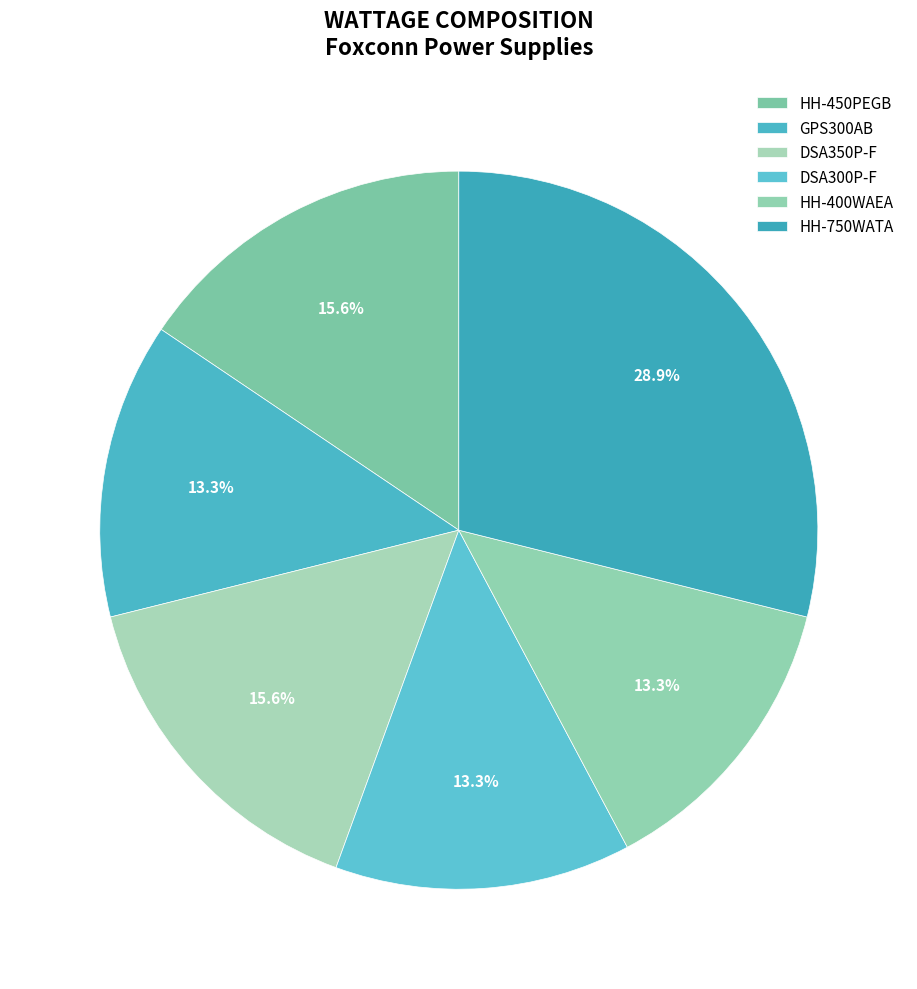

Count the number of slices in the pie.

6